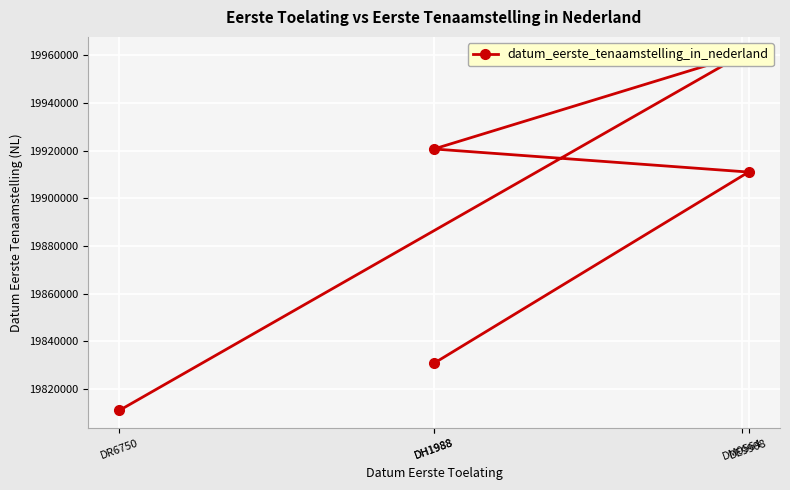

What is the sum of the values at DM0564 and DR6750?

39771245